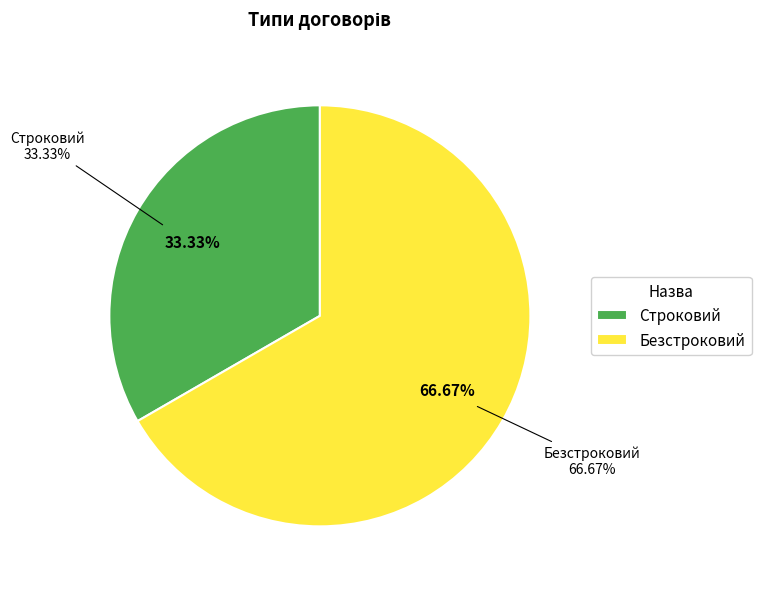

What percentage is NOT represented by Строковий?

66.7%